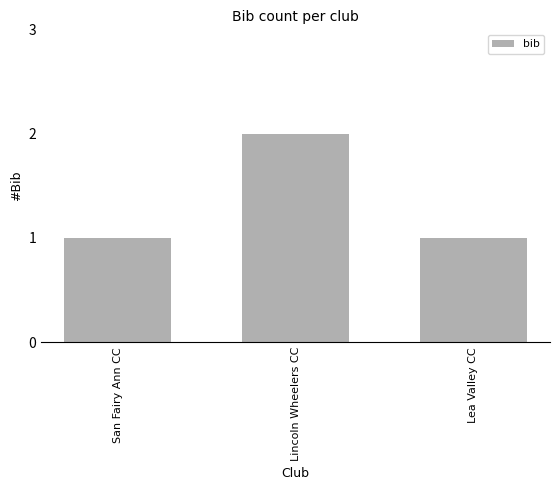

What is the difference between the maximum and minimum values?

1